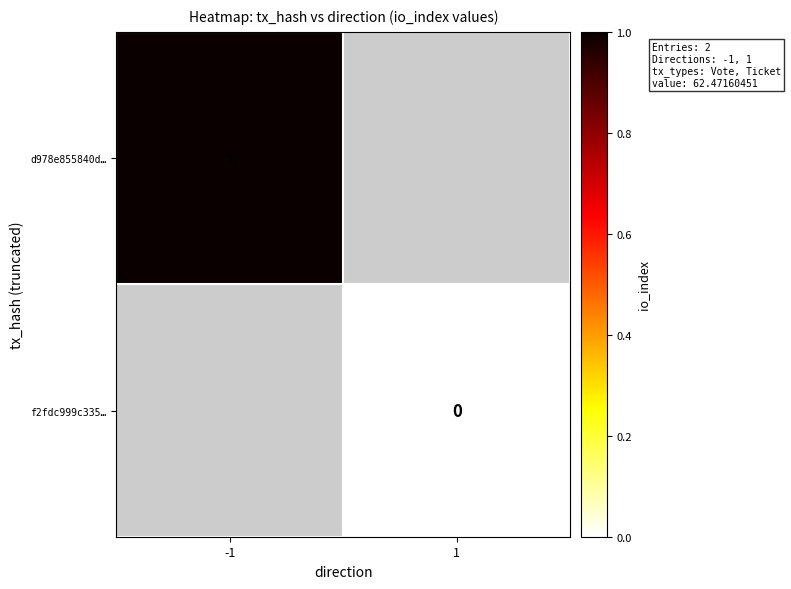

The value of d978e855840d… at -1 is 1. True or false?

True